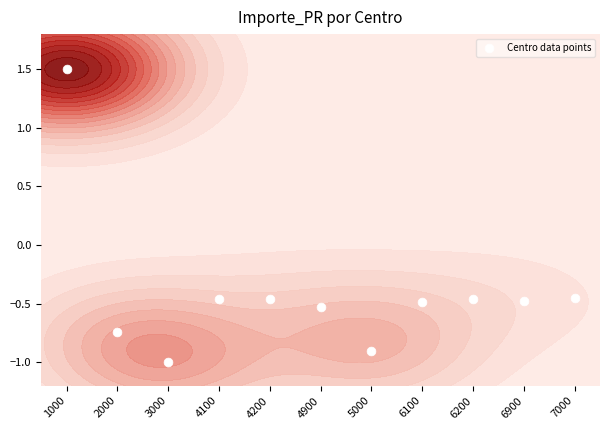

List the labels in order of value, smallest first.

3000, 5000, 2000, 4900, 6100, 6900, 6200, 4200, 4100, 7000, 1000